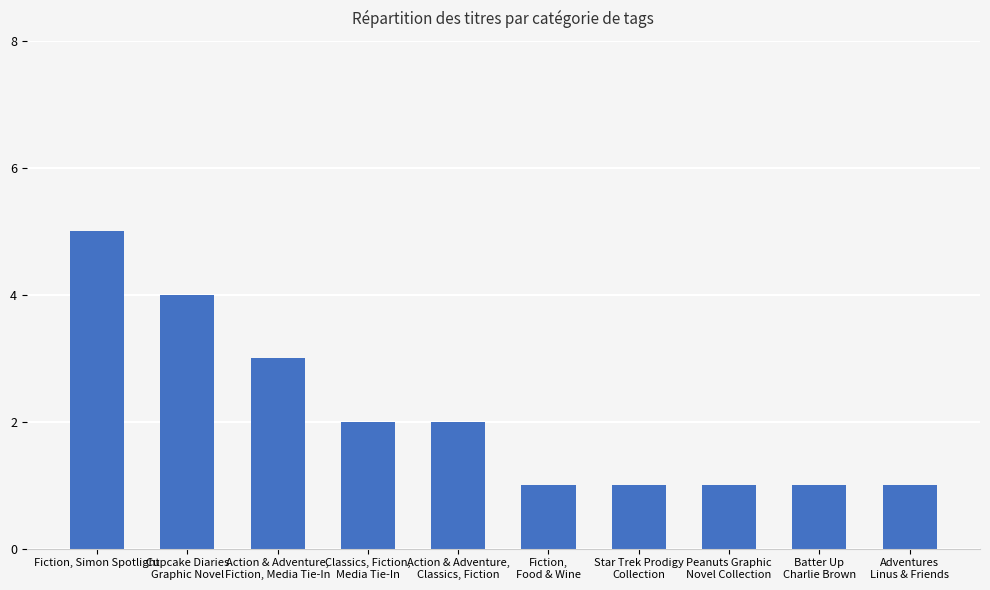

What is the value of the 5th bar from the left?

2